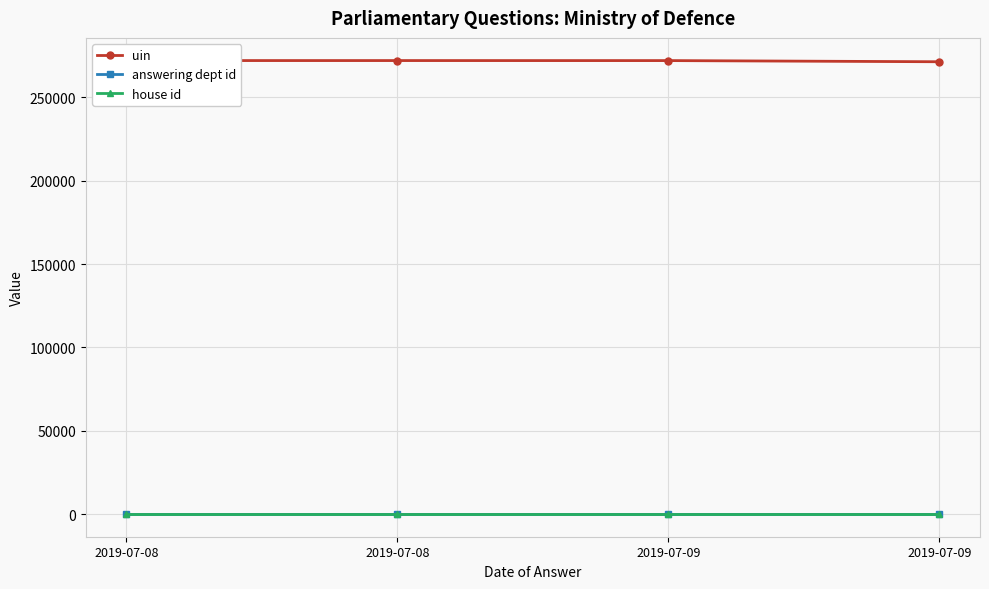

The house id series shows 1 at 2019-07-09. True or false?

True